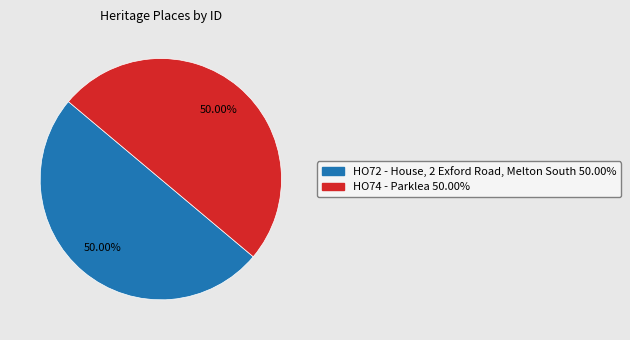

How many segments does this pie chart have?

2